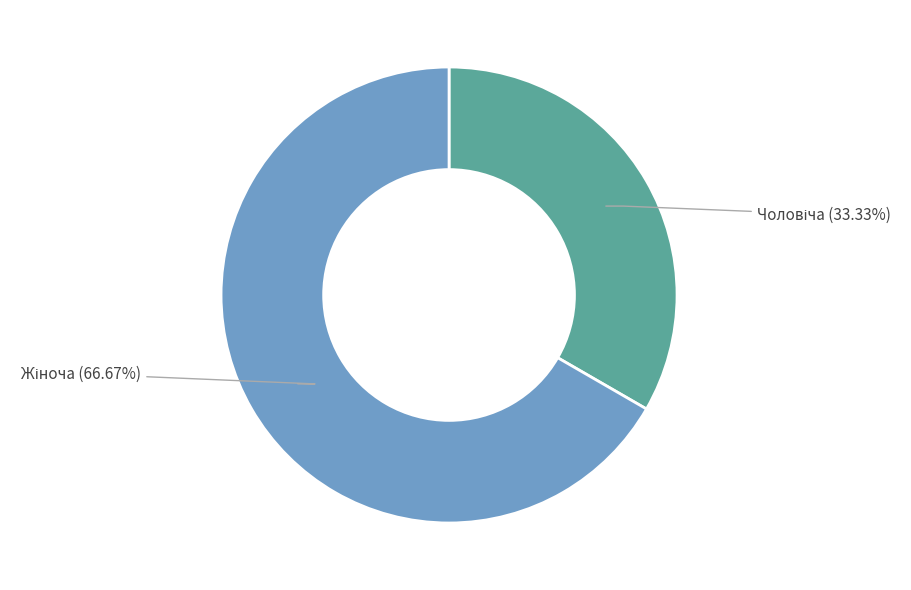

How many slices are in this pie chart?

2